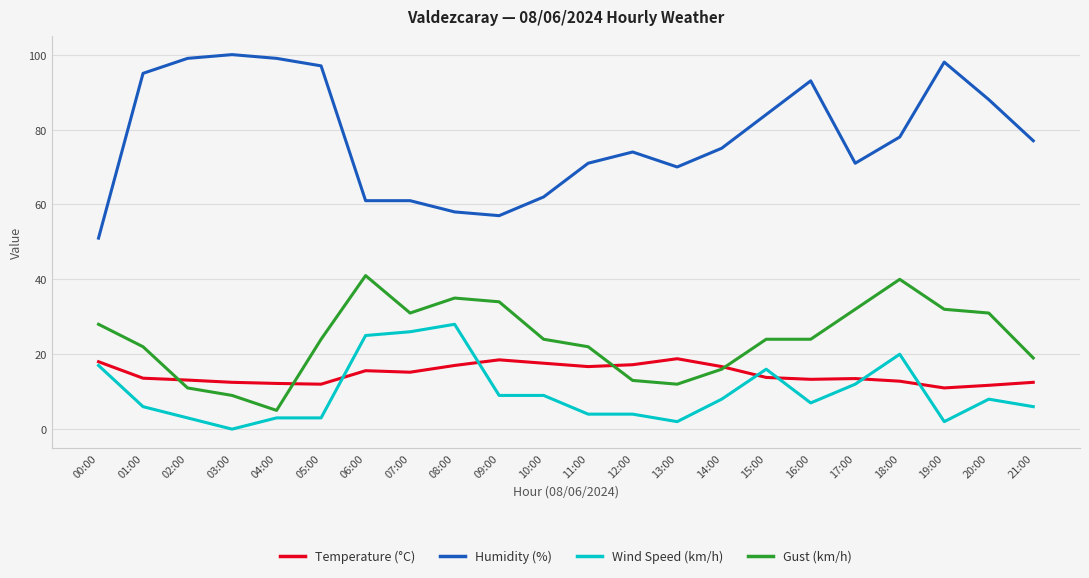

List the series in order of their peak value, lowest first.

Temperature (°C), Wind Speed (km/h), Gust (km/h), Humidity (%)